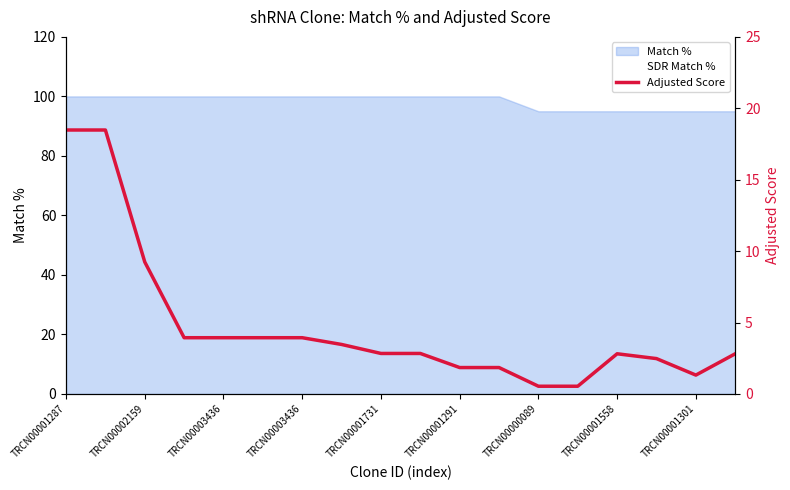

What is the greatest value displayed?

100.0